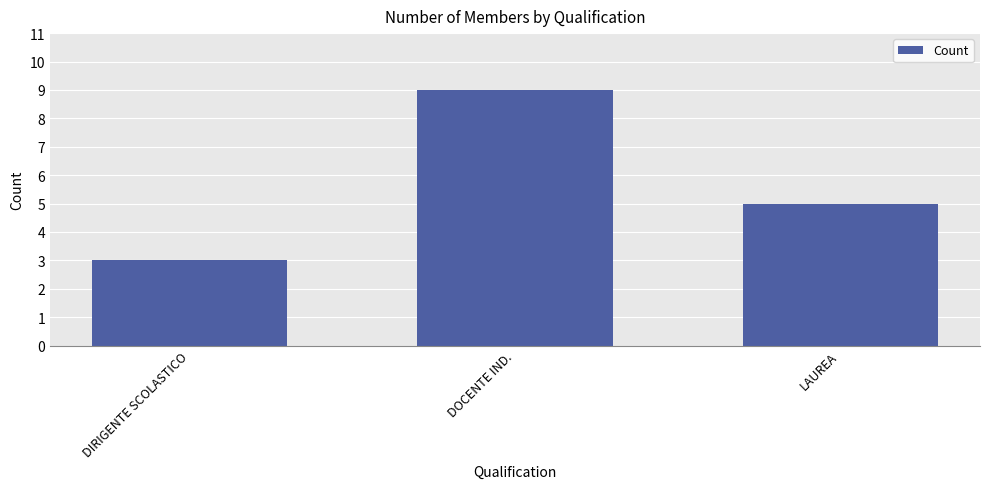

Rank the categories by value from highest to lowest.

DOCENTE IND., LAUREA, DIRIGENTE SCOLASTICO